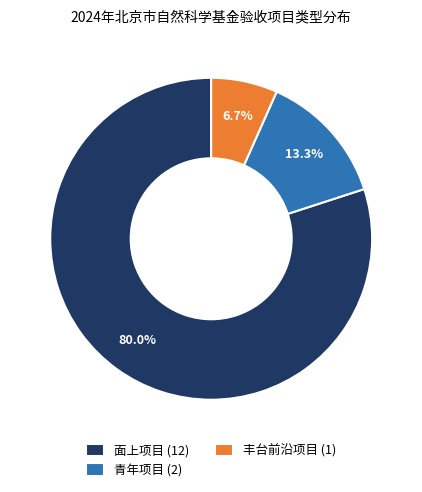

Which category has the smallest portion of the pie?

丰台前沿项目